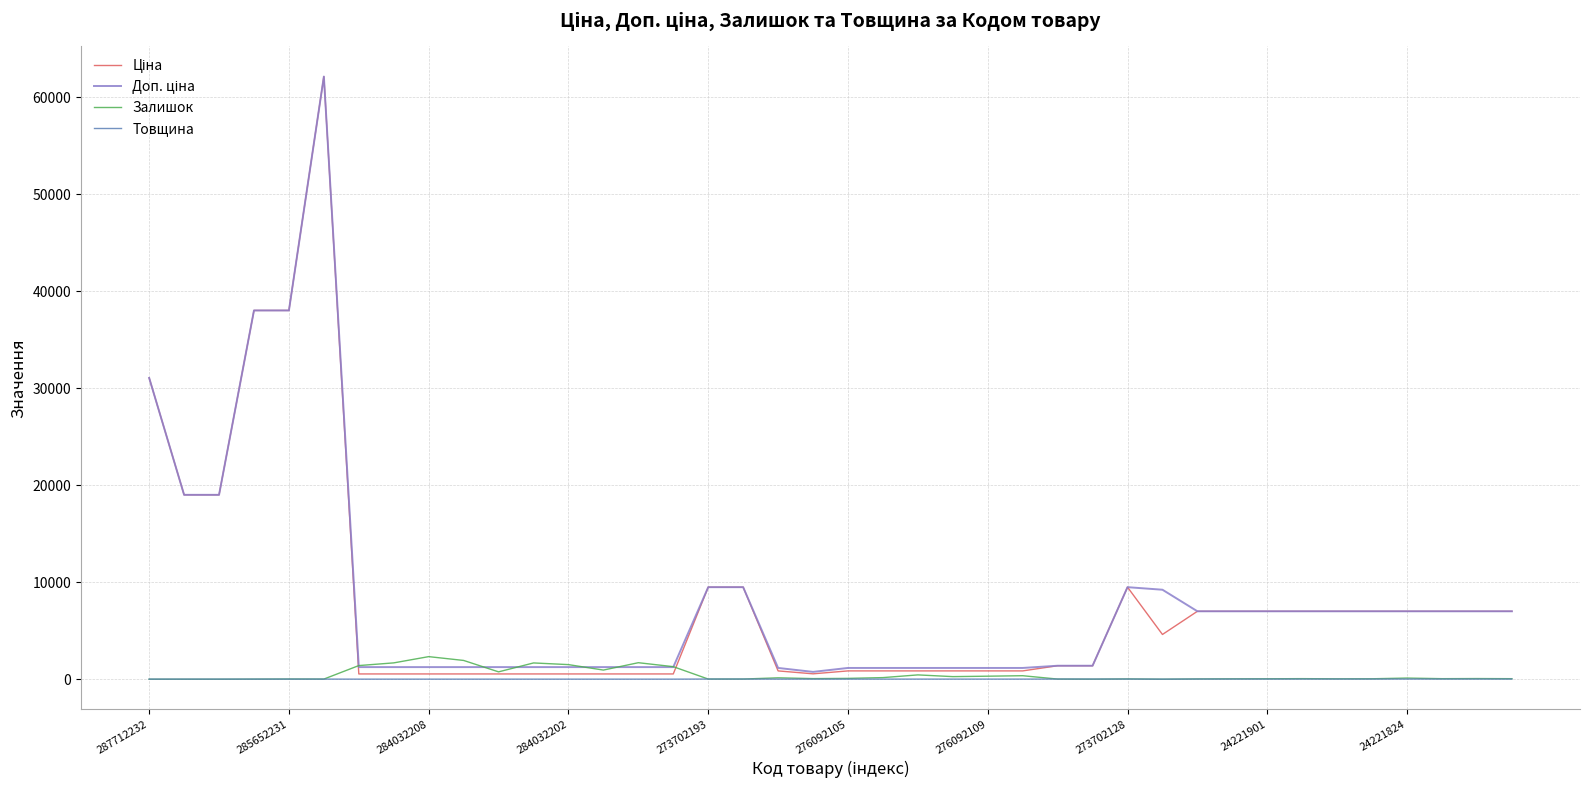

True or false: Залишок has more than 0 interior local peaks.

True